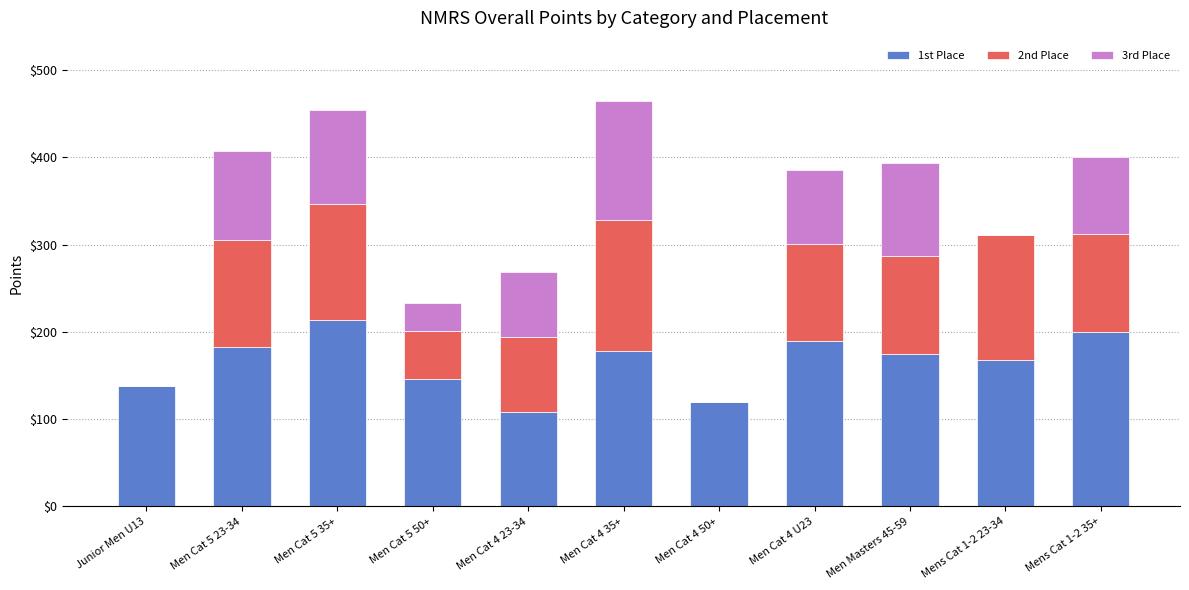

The value of 1st Place at Men Cat 4 23-34 is 171. True or false?

False